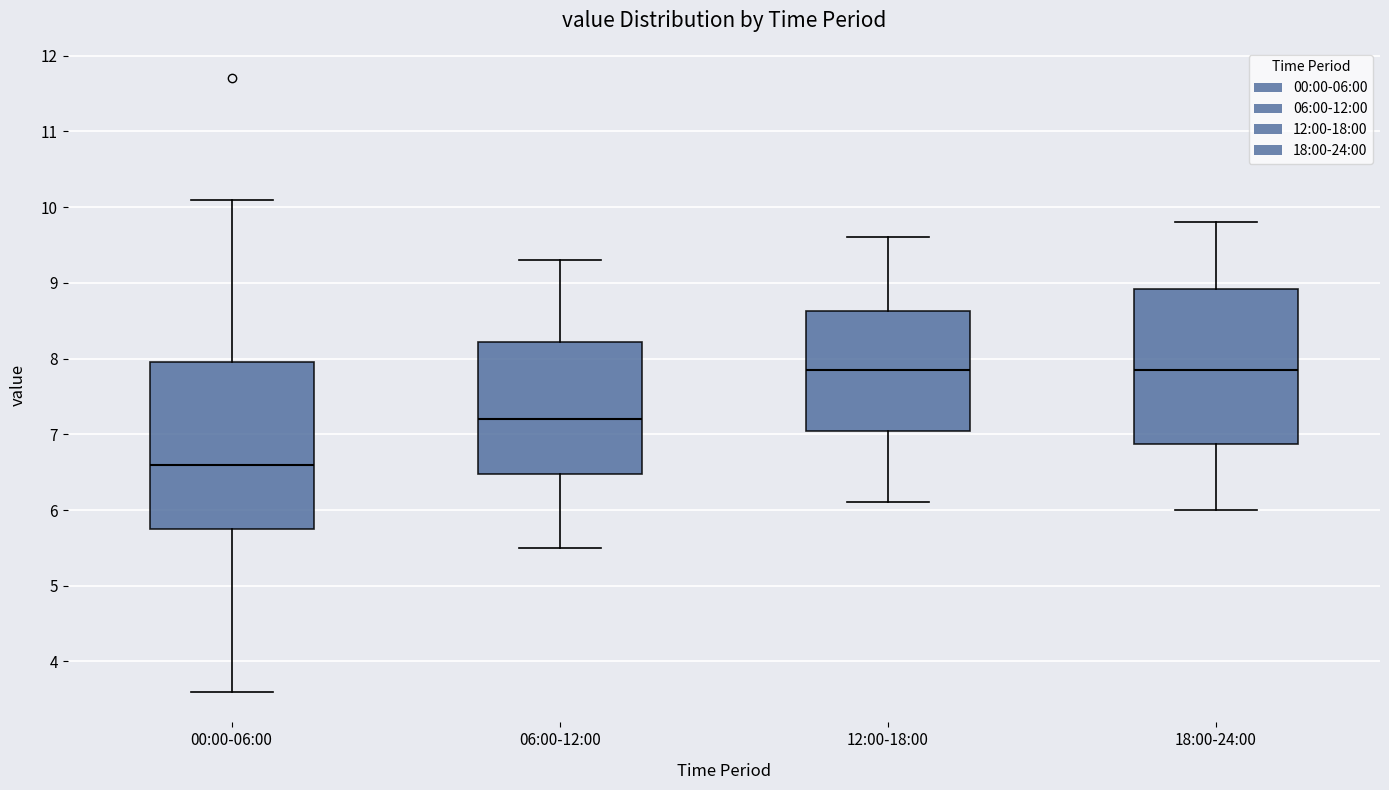

Which box's median line is the lowest?

00:00-06:00